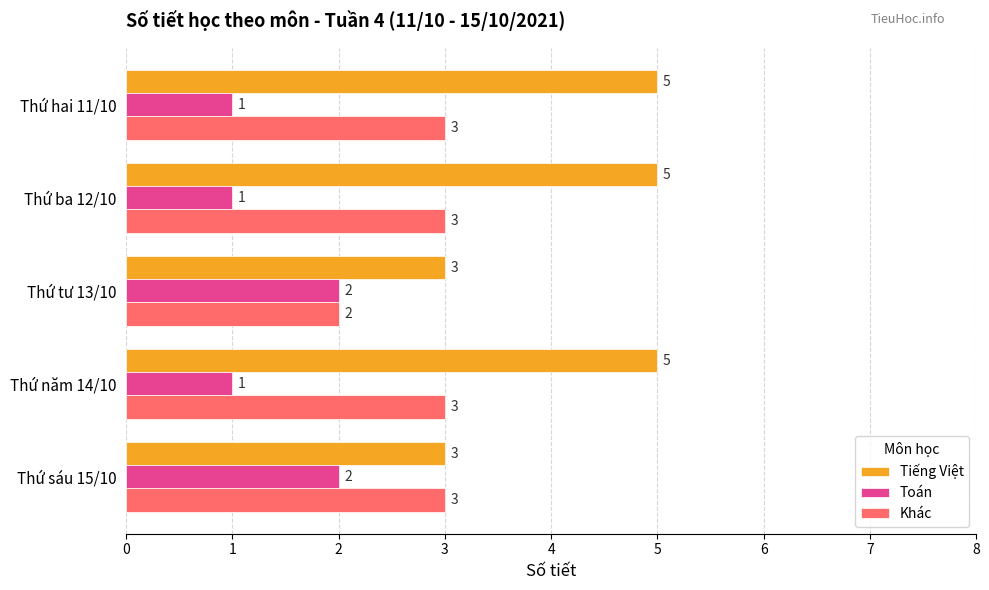

Is the value of Khác at Thứ sáu 15/10 greater than the value of Tiếng Việt at Thứ ba 12/10?

No